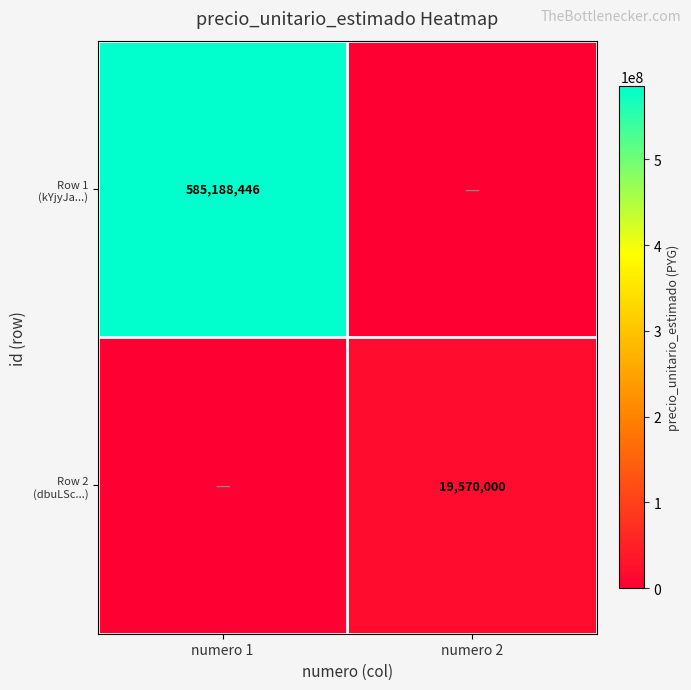

At how many categories does at least one series exceed 115894157?

1